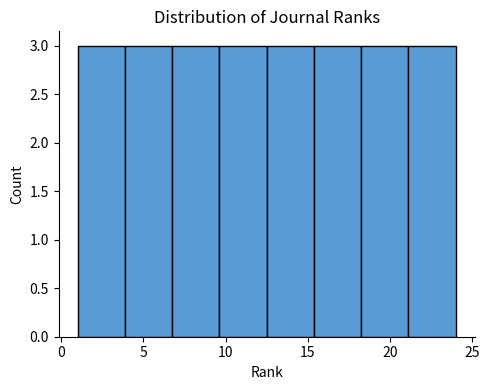

Reading left to right, list every bar in this chart as the range it spans on the x-axis followed by its height. Neither the bar edges nor the heights are printed on the chart, so give them approximately, as read against the axes.

1.0 to 4.0: 3
4.0 to 7.0: 3
7.0 to 9.5: 3
9.5 to 12.5: 3
12.5 to 15.5: 3
15.5 to 18.5: 3
18.5 to 21.0: 3
21.0 to 24.0: 3